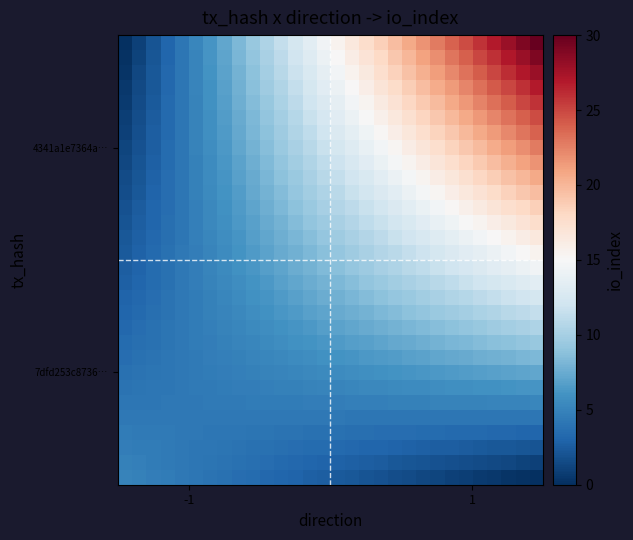

Count the number of categories in the chart.

30